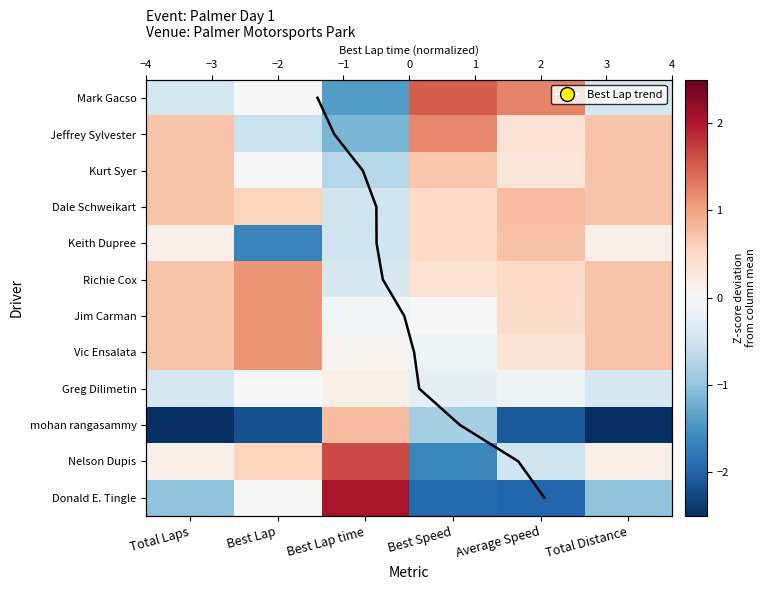

Which category has the lowest value in the mohan rangasammy series?

Total Distance